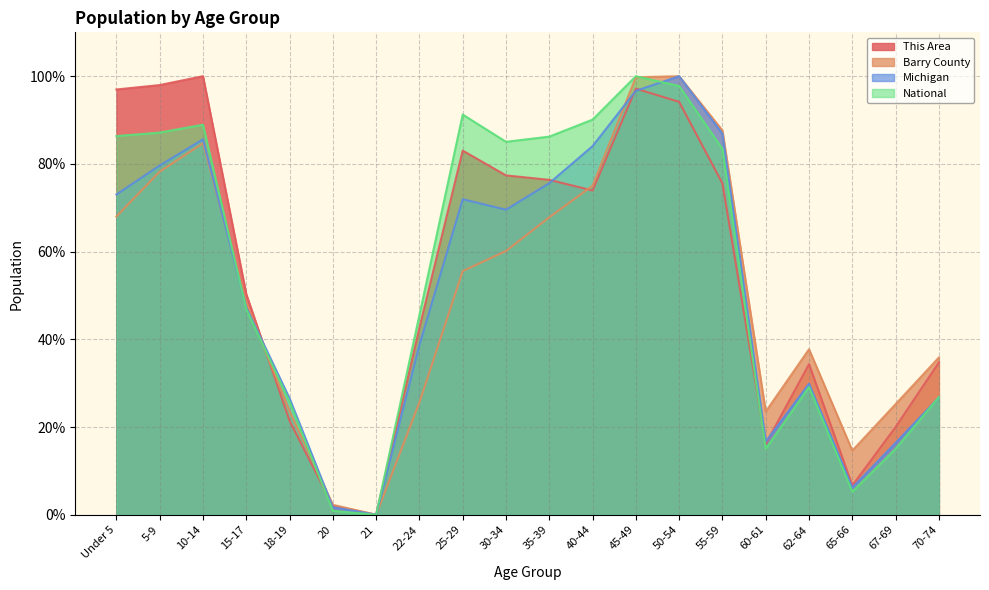

Which series ends up on top after the final intersection of Michigan and Barry County?

Barry County